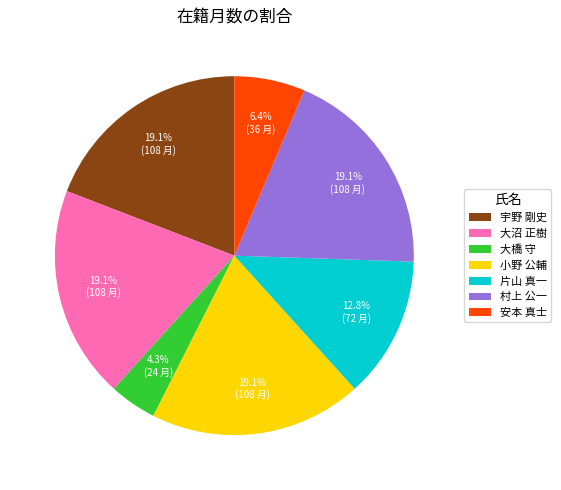

What percentage is the 大沼 正樹 slice, to the nearest percent?

19%